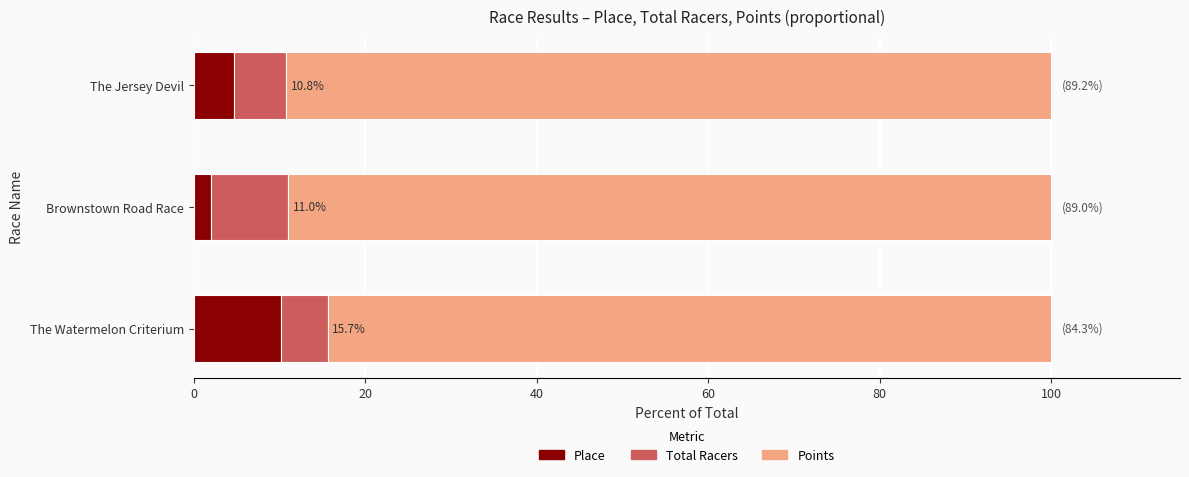

What is the total value across all series at The Watermelon Criterium?

100.0